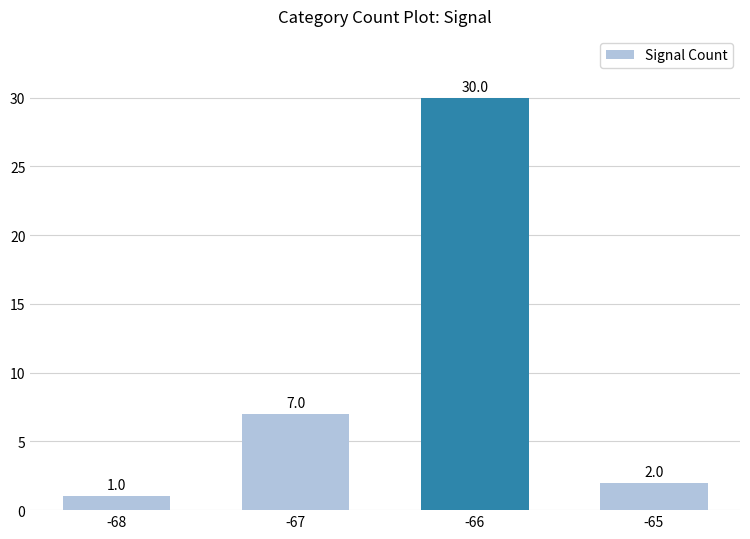

How many data points are less than 7?

2